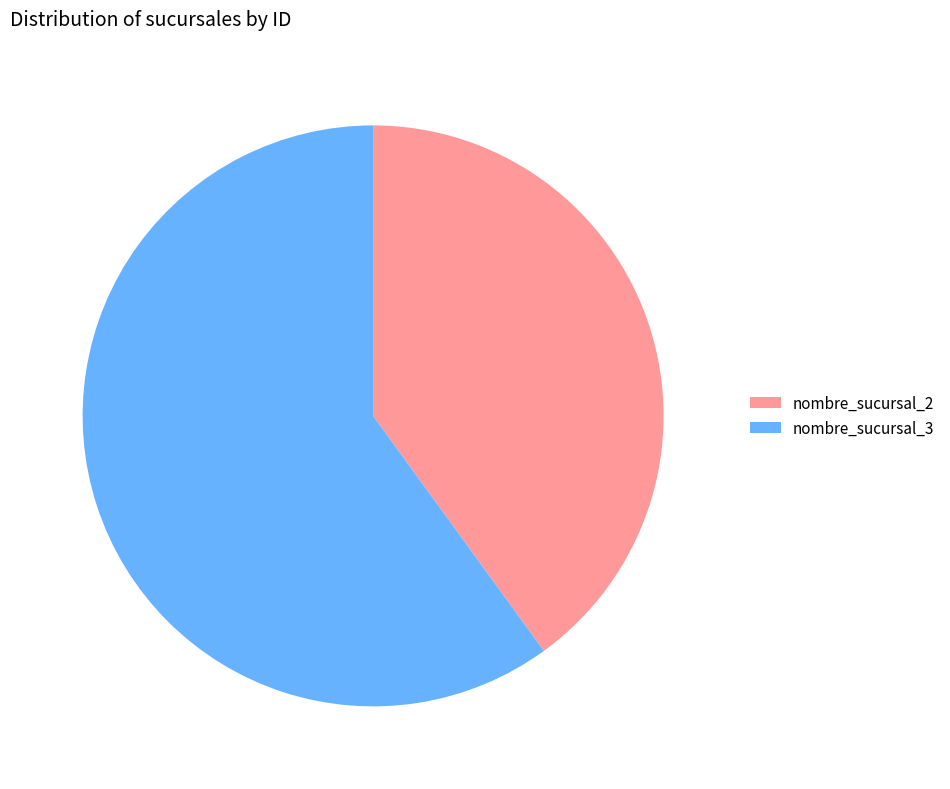

The nombre_sucursal_2 slice represents 40% of the pie. True or false?

True